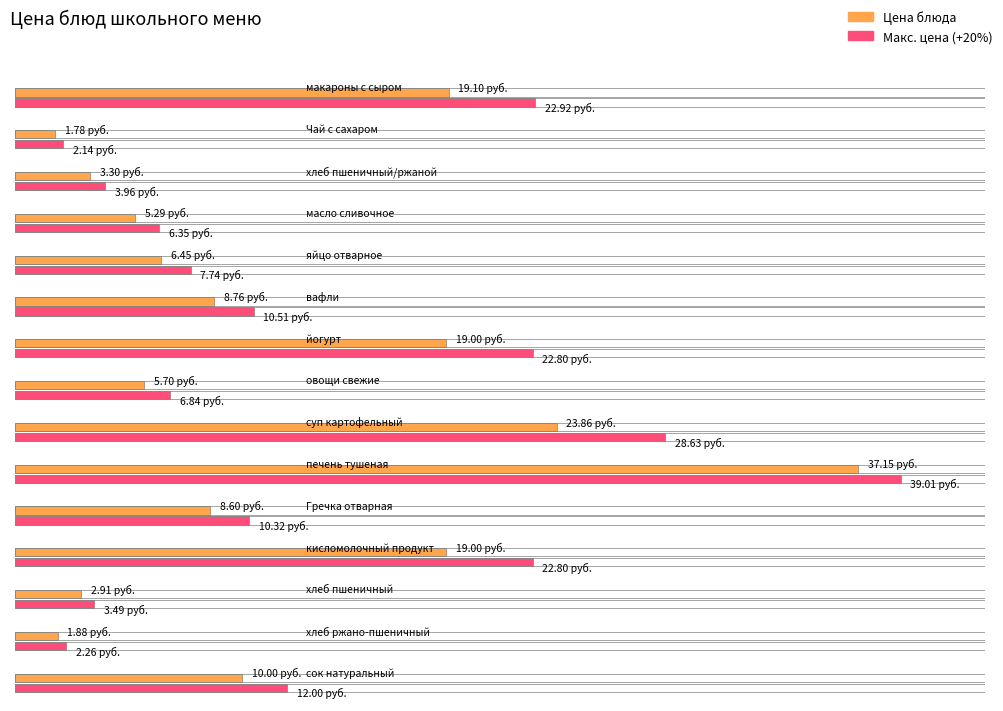

Between вафли and хлеб пшеничный/ржаной, which is larger?

вафли